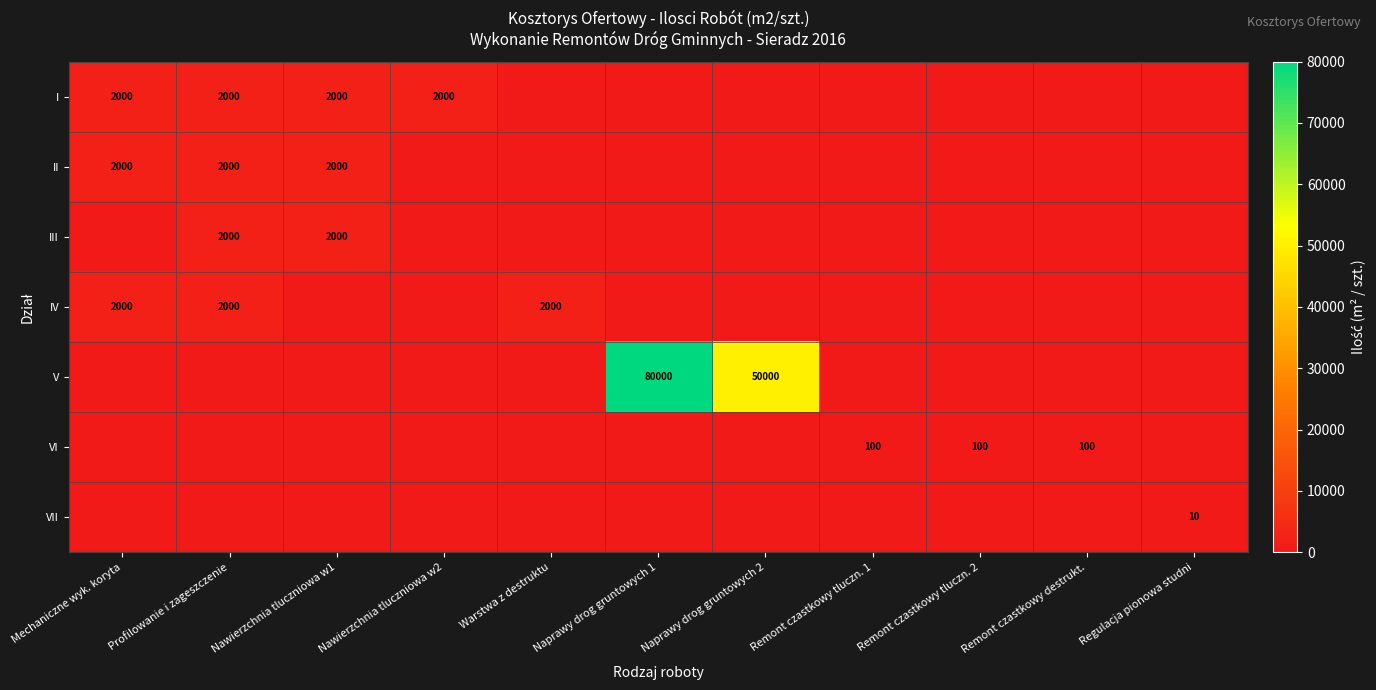

The value of VI at Remont czastkowy destrukt. is 153. True or false?

False